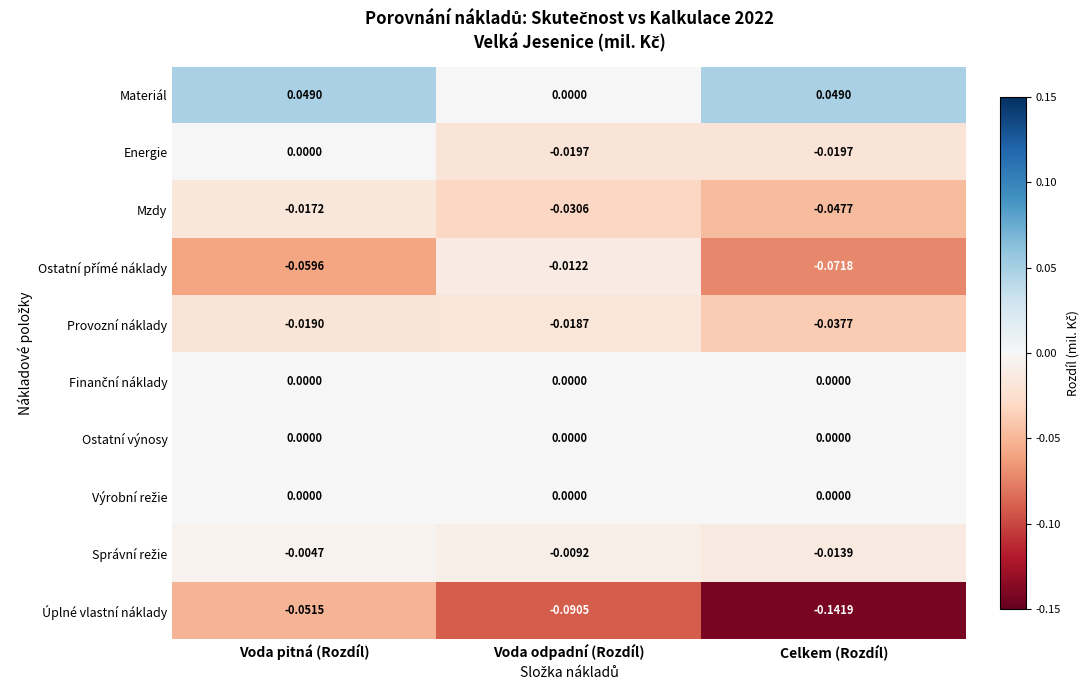

Which series has the largest total across all categories?

Materiál